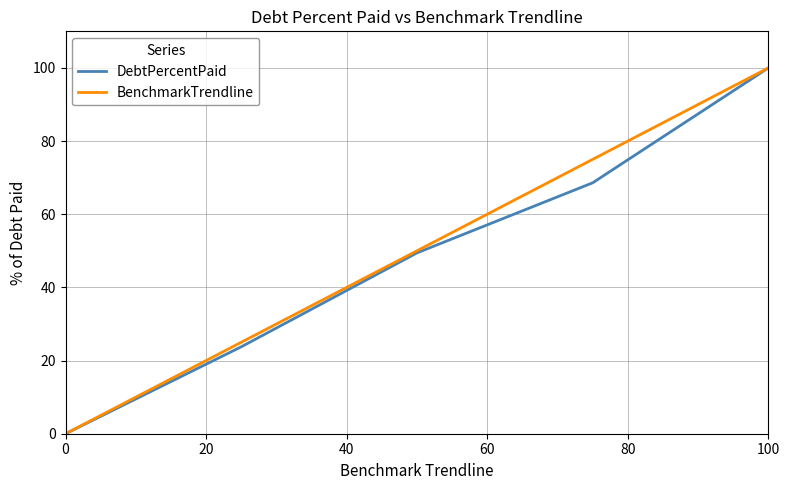

What is the highest value of the DebtPercentPaid series?

100.0